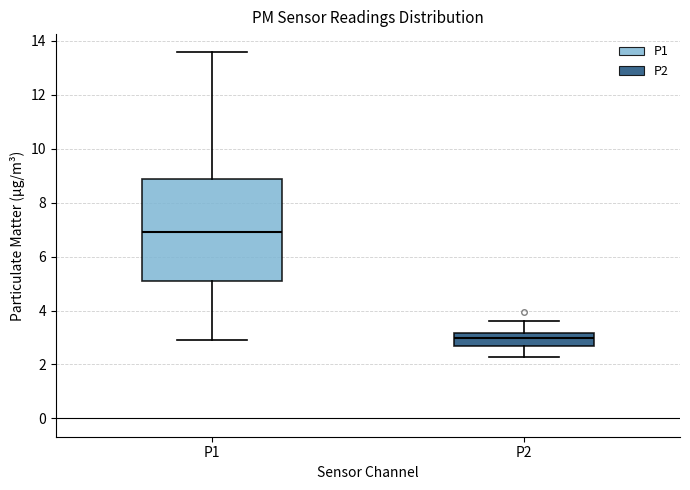

Comparing the boxes themselves (not the whiskers), which one is the tallest?

P1